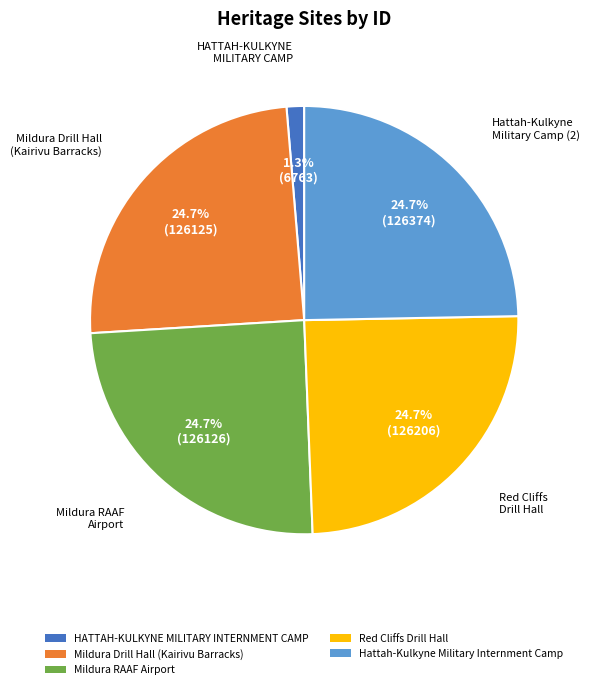

Which category has the smallest portion of the pie?

HATTAH-KULKYNE MILITARY INTERNMENT CAMP